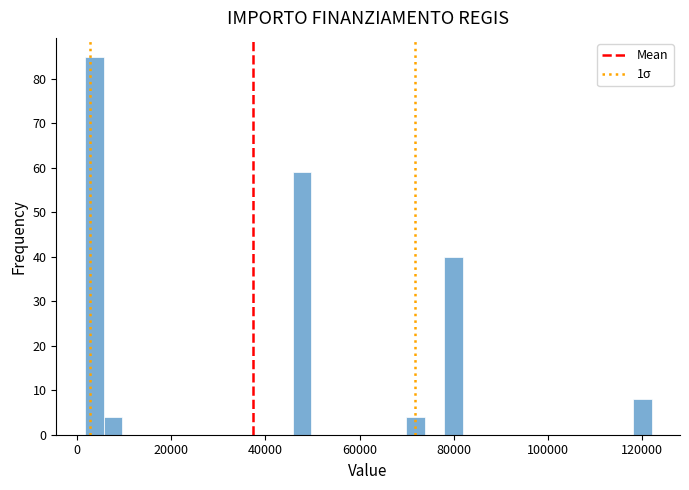

Around what value on the x-axis is the tallest bar? Give the approximate position of its centre, as read against the axis.

4000